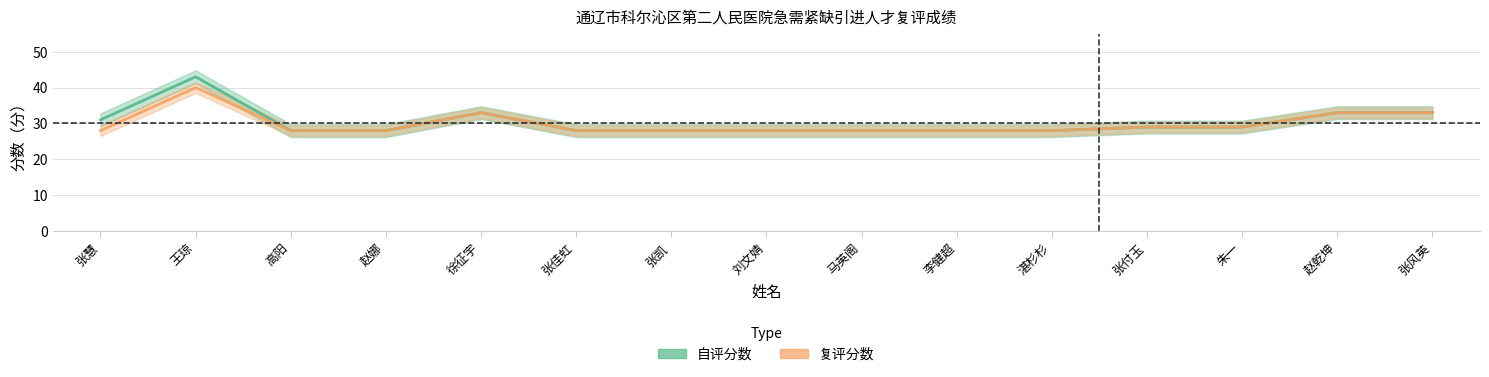

Which series has the largest total across all categories?

自评分数